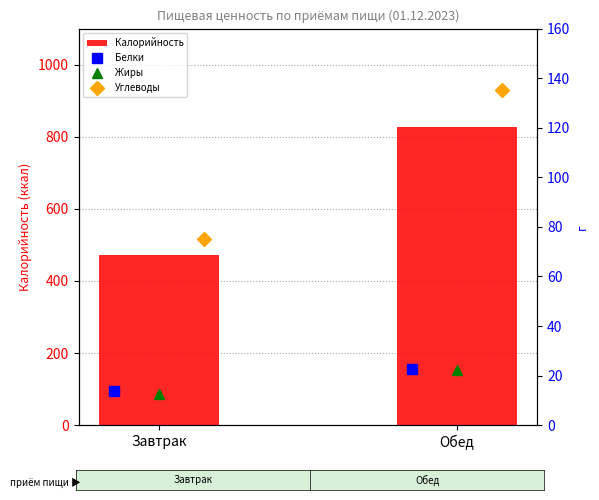

Which category has the highest value in the Жиры series?

Обед